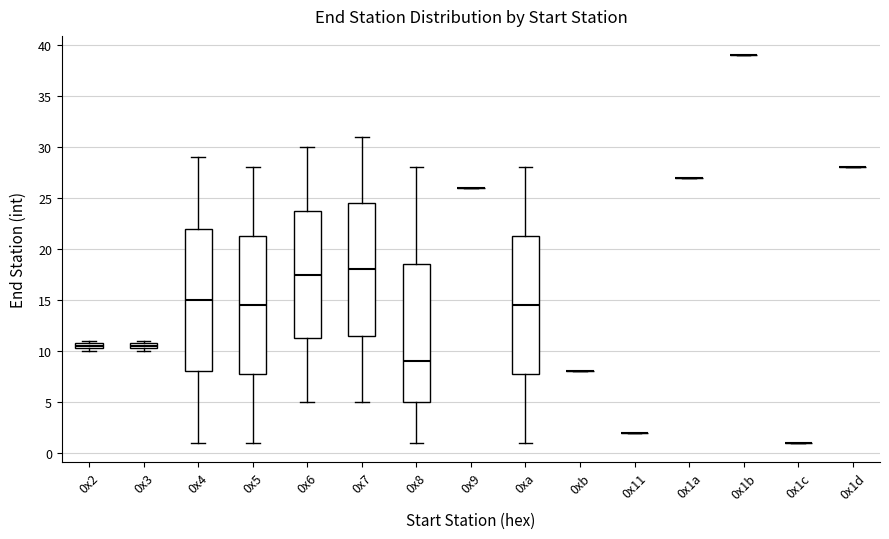

Comparing the boxes themselves (not the whiskers), which one is the tallest?

0x4